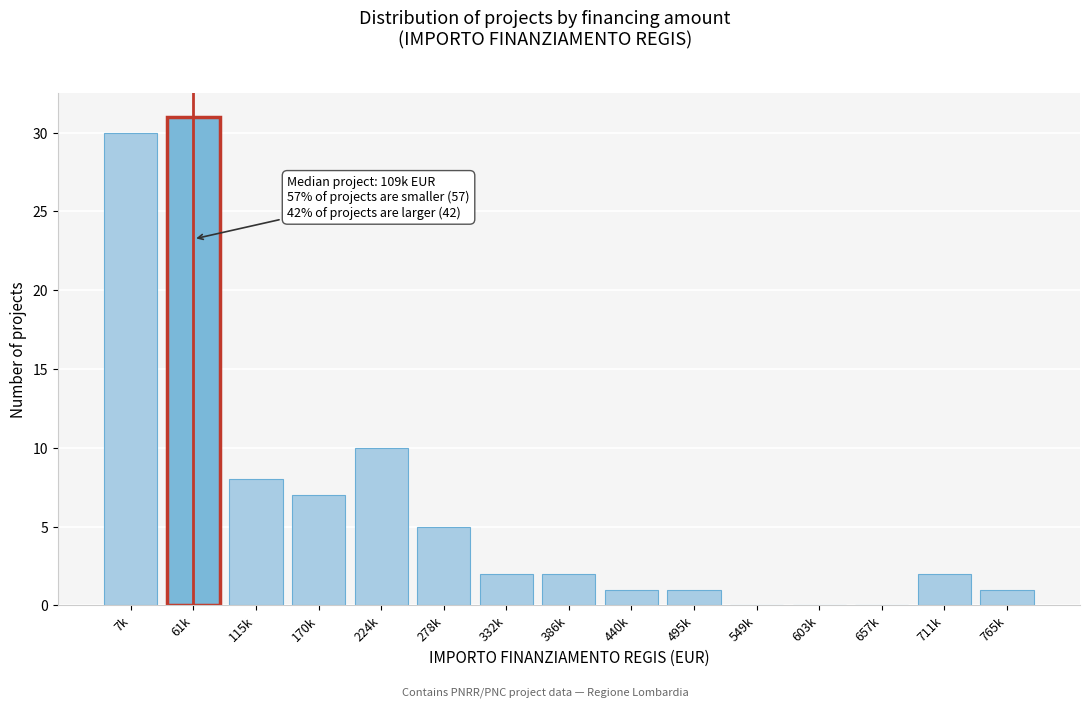

Reading left to right, transcribe all the data shown in this chart.

7k=30	61k=31	115k=8	170k=7	224k=10	278k=5	332k=2	386k=2	440k=1	495k=1	549k=0	603k=0	657k=0	711k=2	765k=1